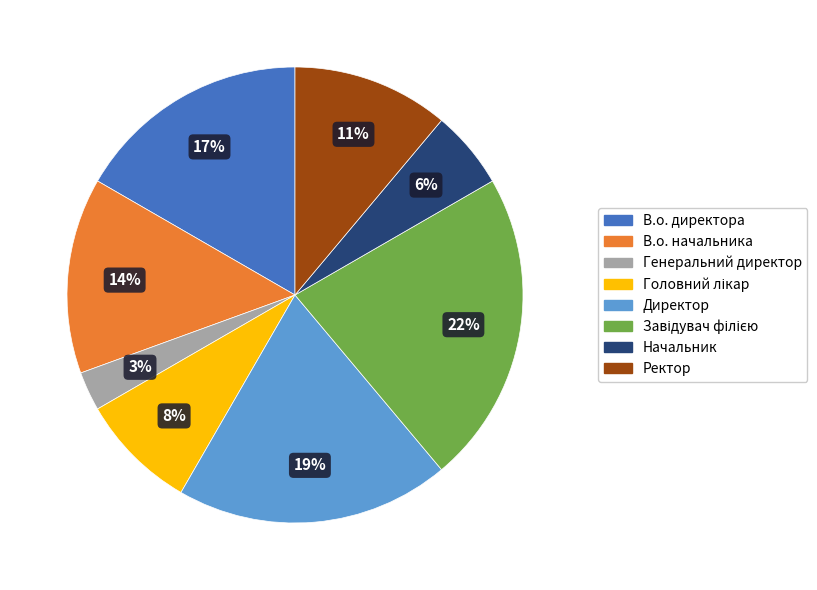

To the nearest percent, what is the difference between the largest and smallest slice percentages?

19%